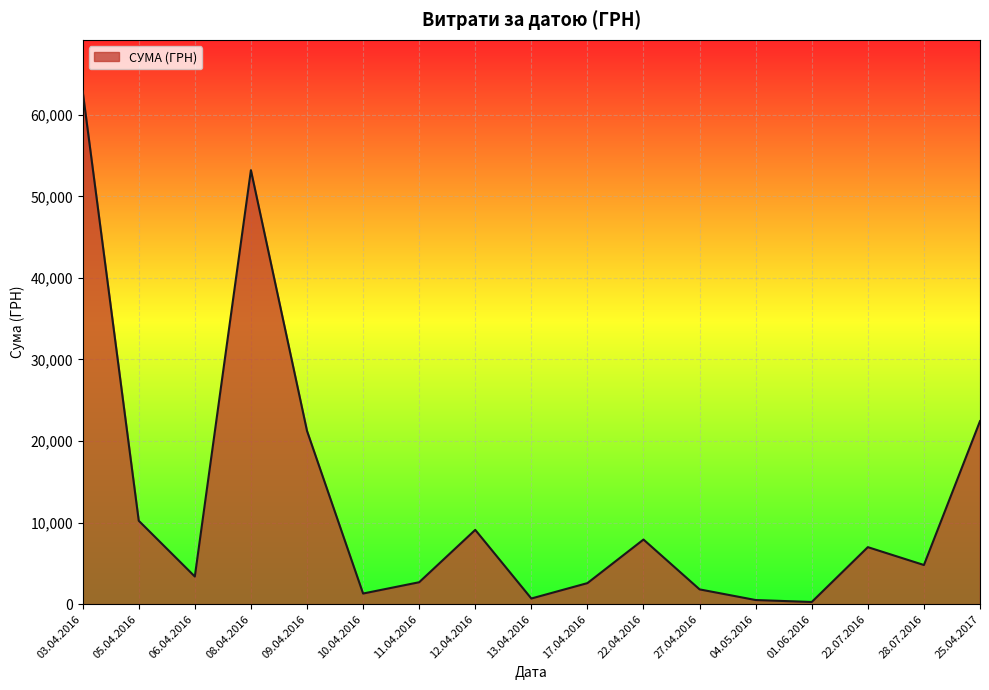

Read the value at 22.07.2016.

6988.9